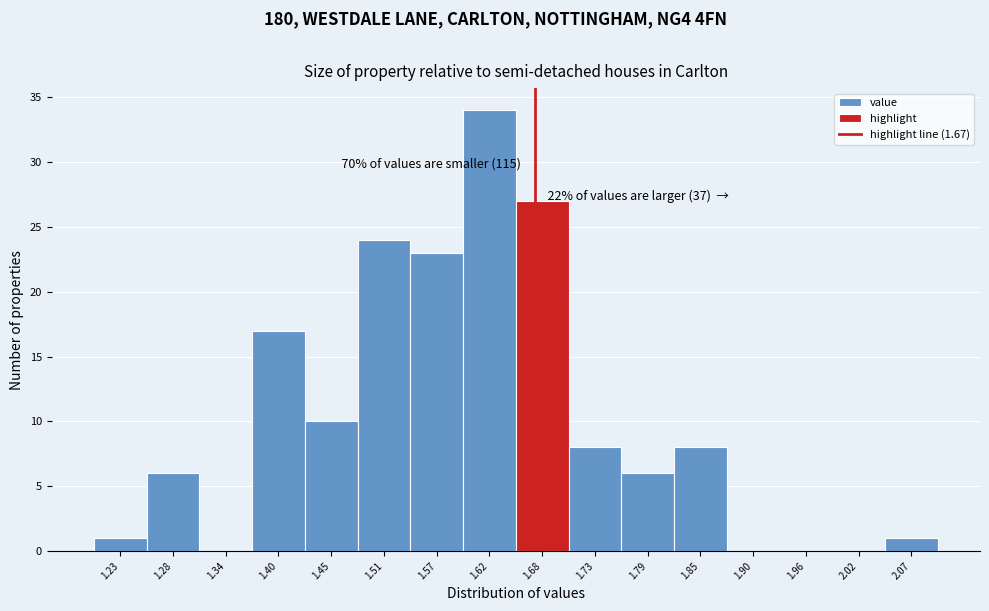

Which range on the x-axis has the tallest bar?

1.59 to 1.65